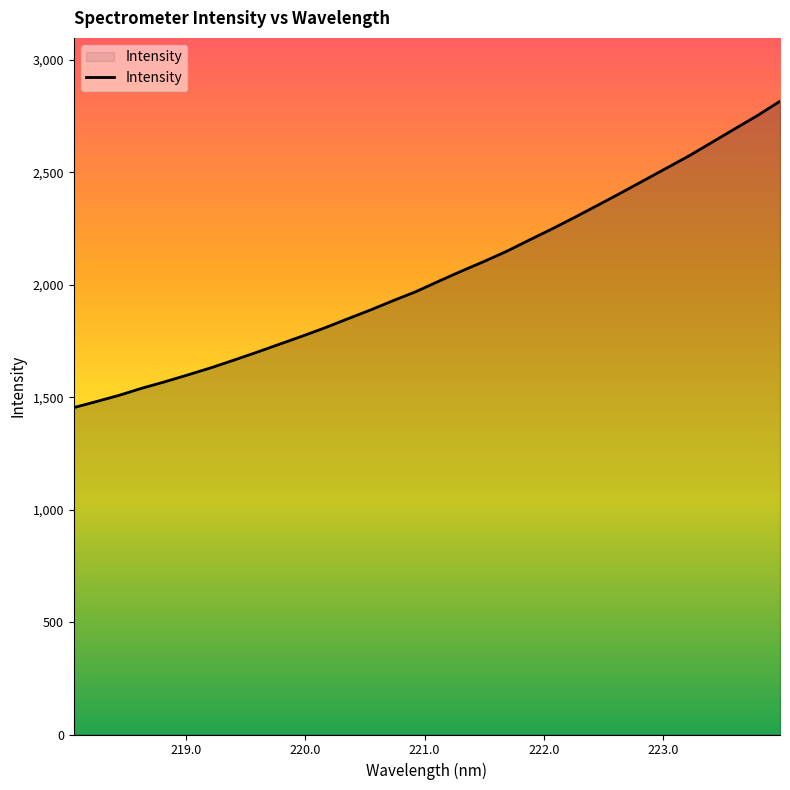

What is the difference between the maximum and minimum values?

1362.5